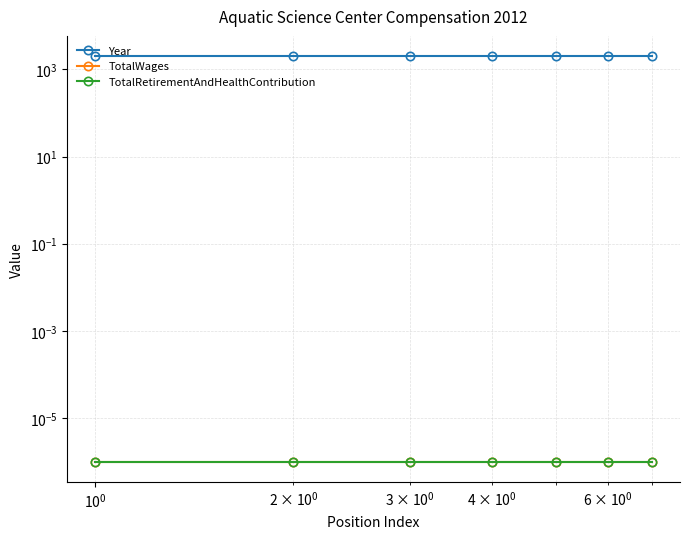

True or false: TotalRetirementAndHealthContribution and TotalWages intersect in this chart.

False